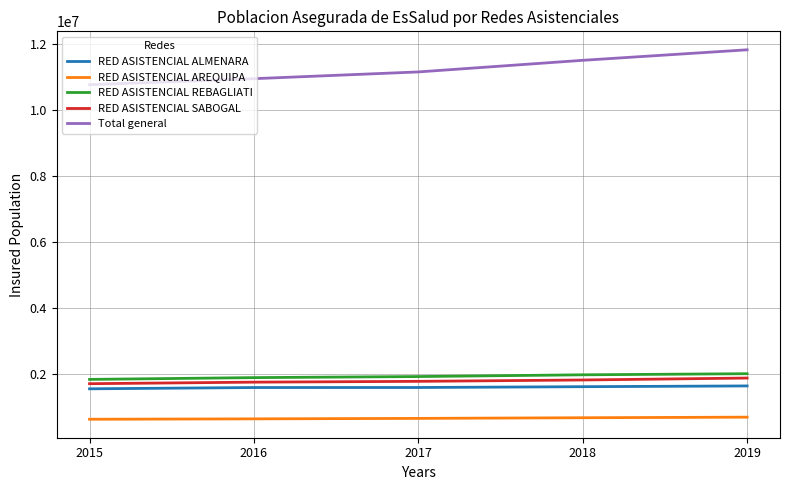

Which series has the widest spread of values?

Total general